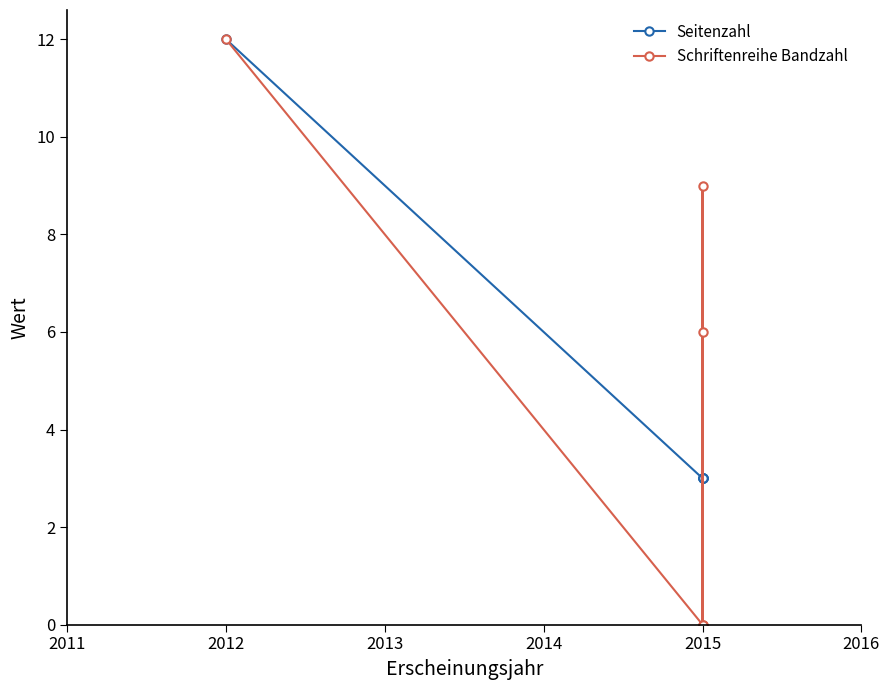

What is the maximum value for Seitenzahl?

12